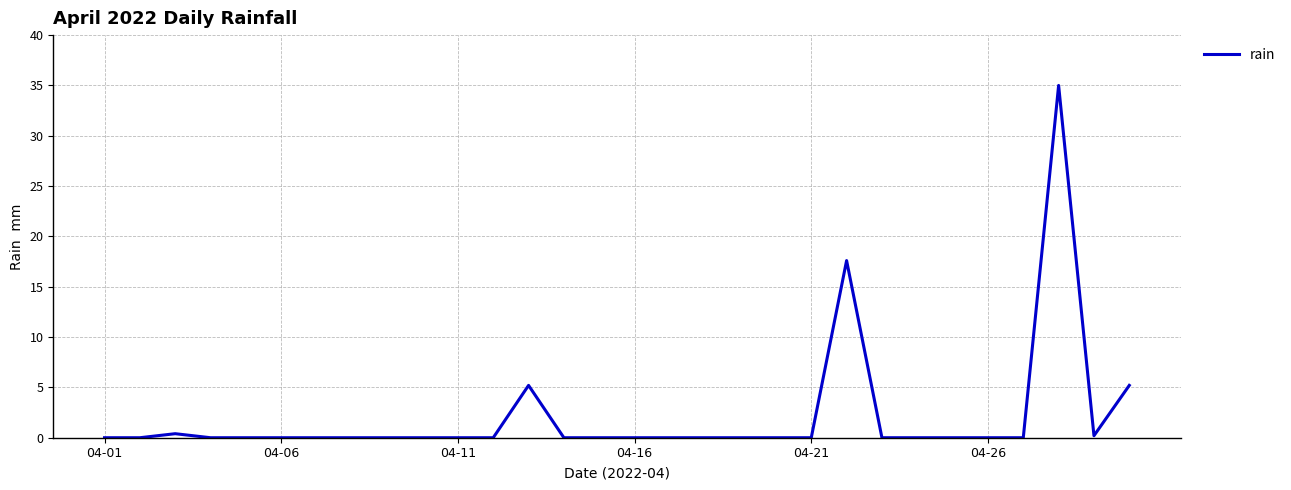

What is the difference between the maximum and minimum values?

35.0